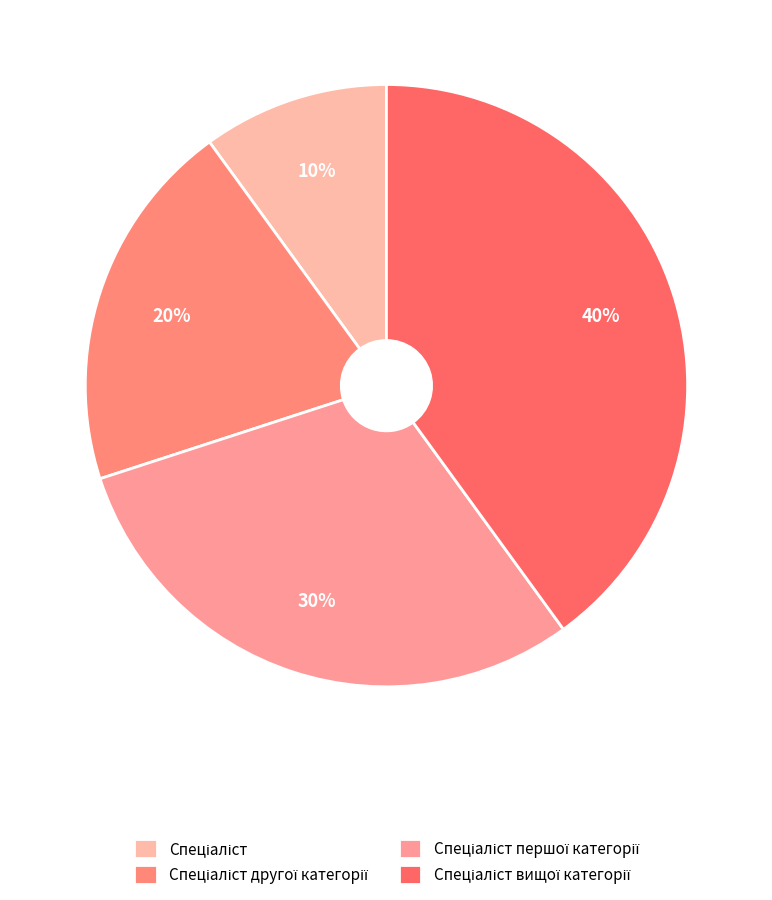

How many slices are in this pie chart?

4